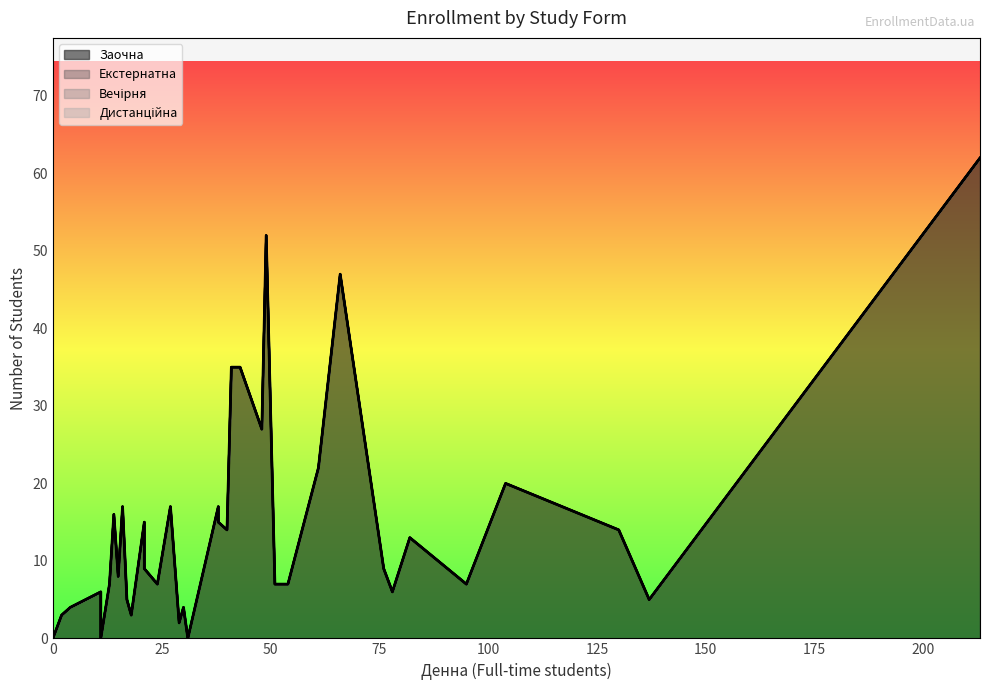

What are all the series names shown in the legend?

Заочна, Екстернатна, Вечірня, Дистанційна